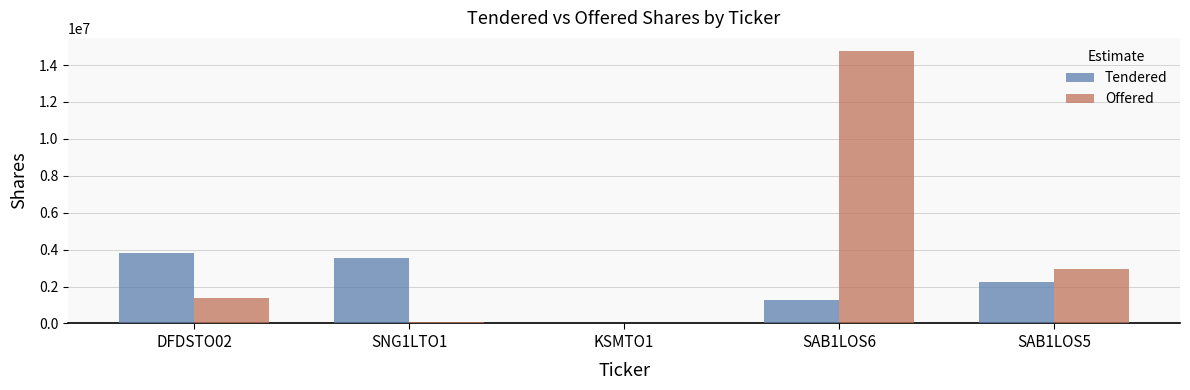

Which series has the widest spread of values?

Offered